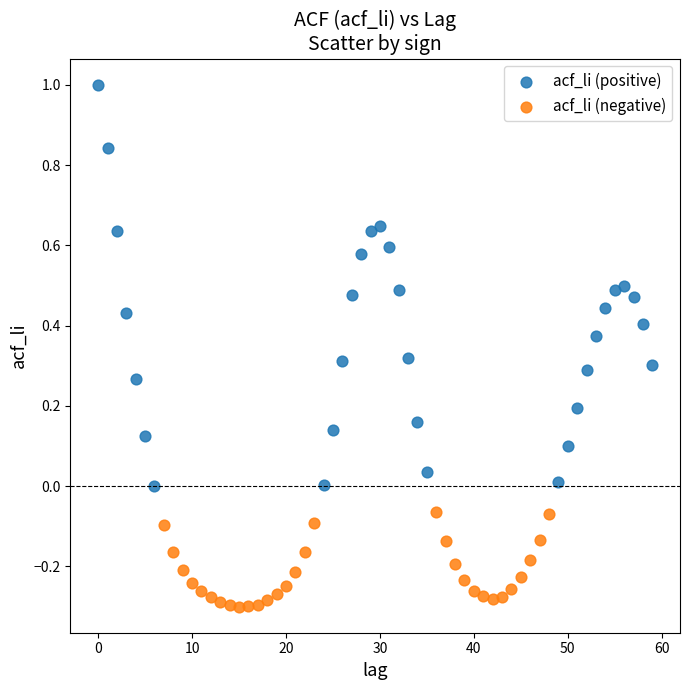

Which series has the largest Y range (max minus min)?

acf_li (positive)